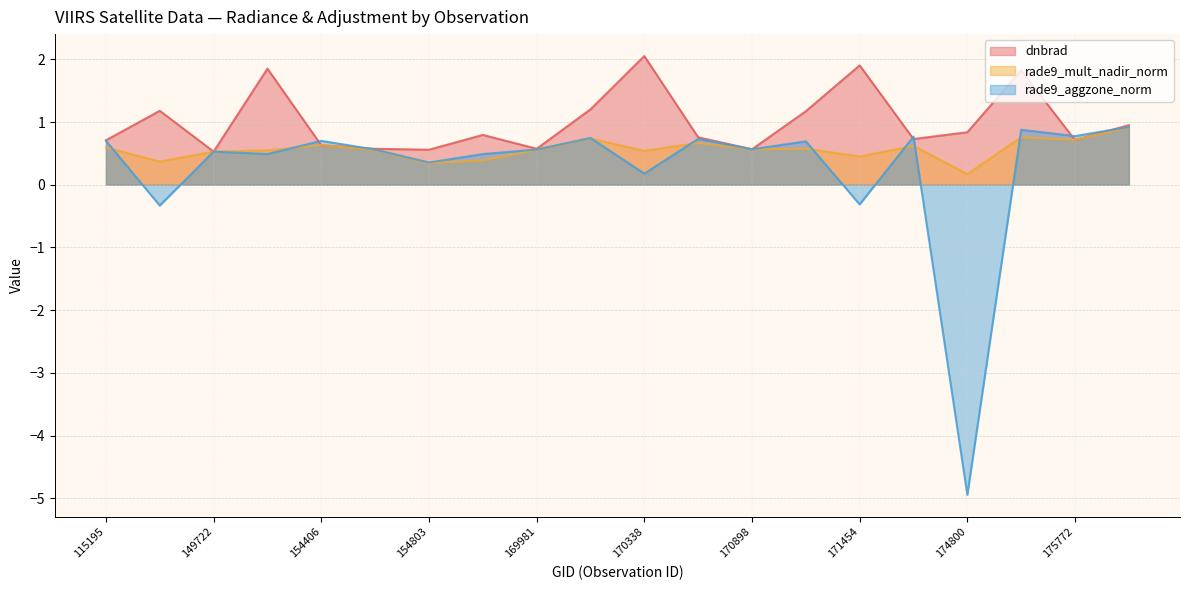

Does the chart display data point markers on the line(s)?

No